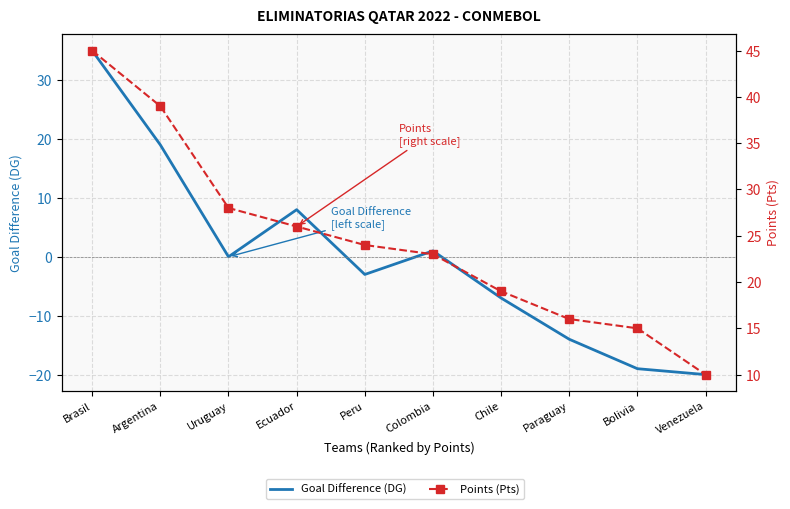

True or false: Points (Pts) and Goal Difference (DG) intersect in this chart.

False